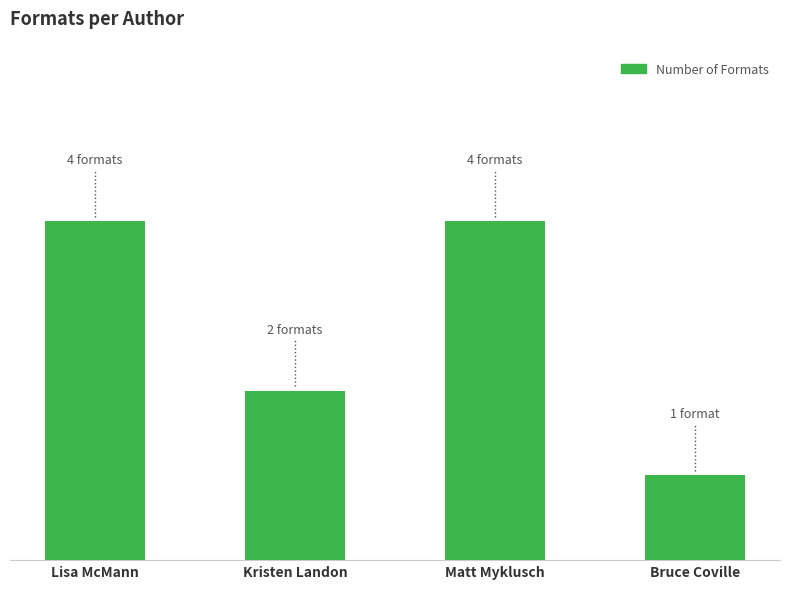

What is the difference between the values at Lisa McMann and Kristen Landon?

2